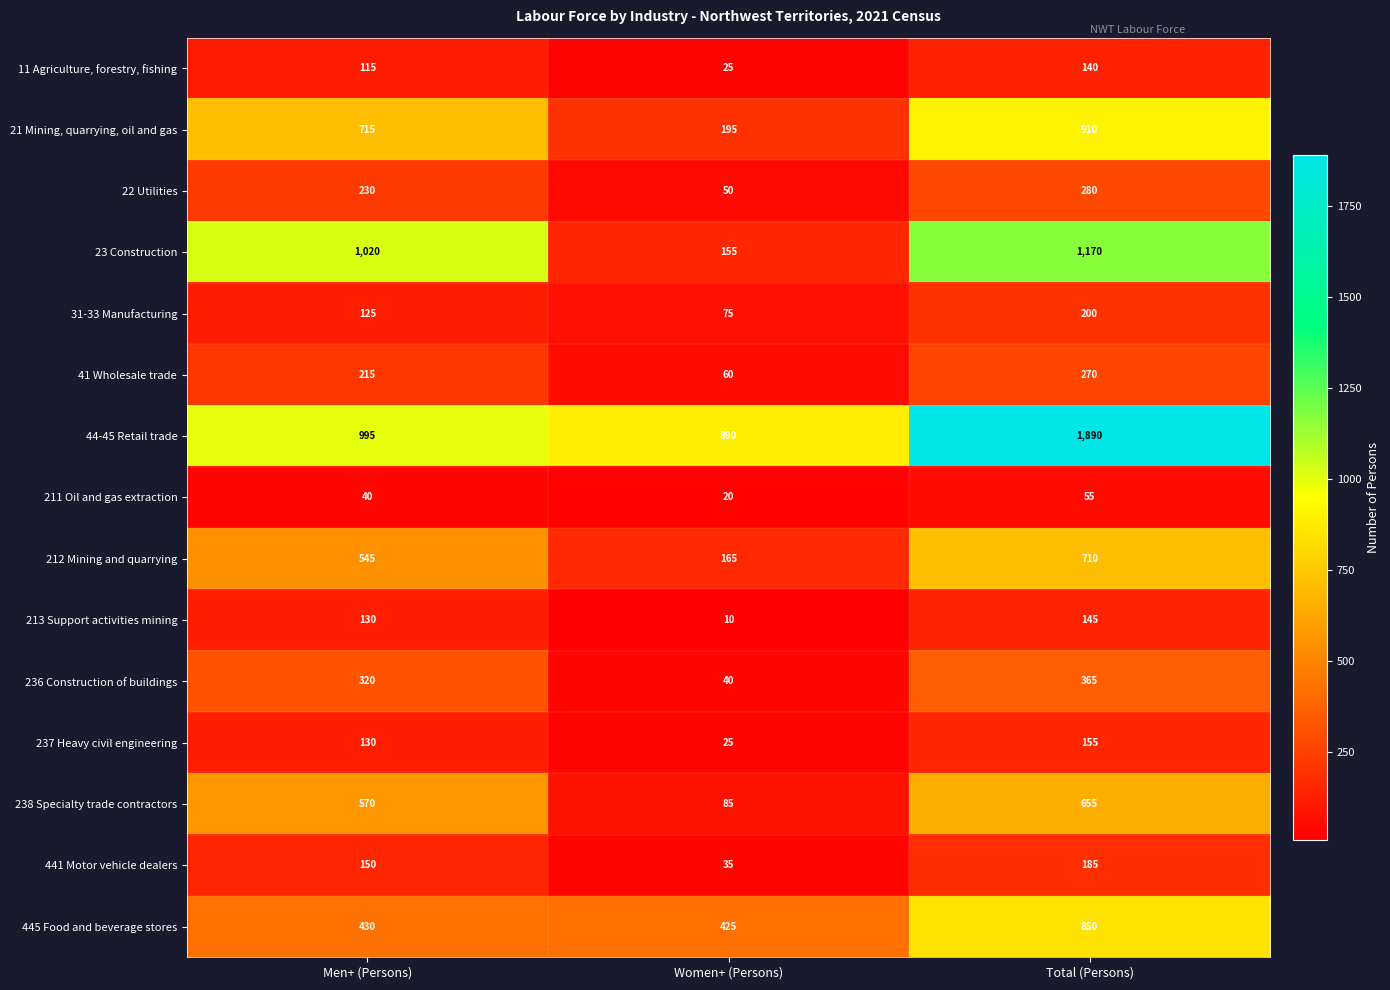

How many 44-45 Retail trade values are between 890 and 1890?

3